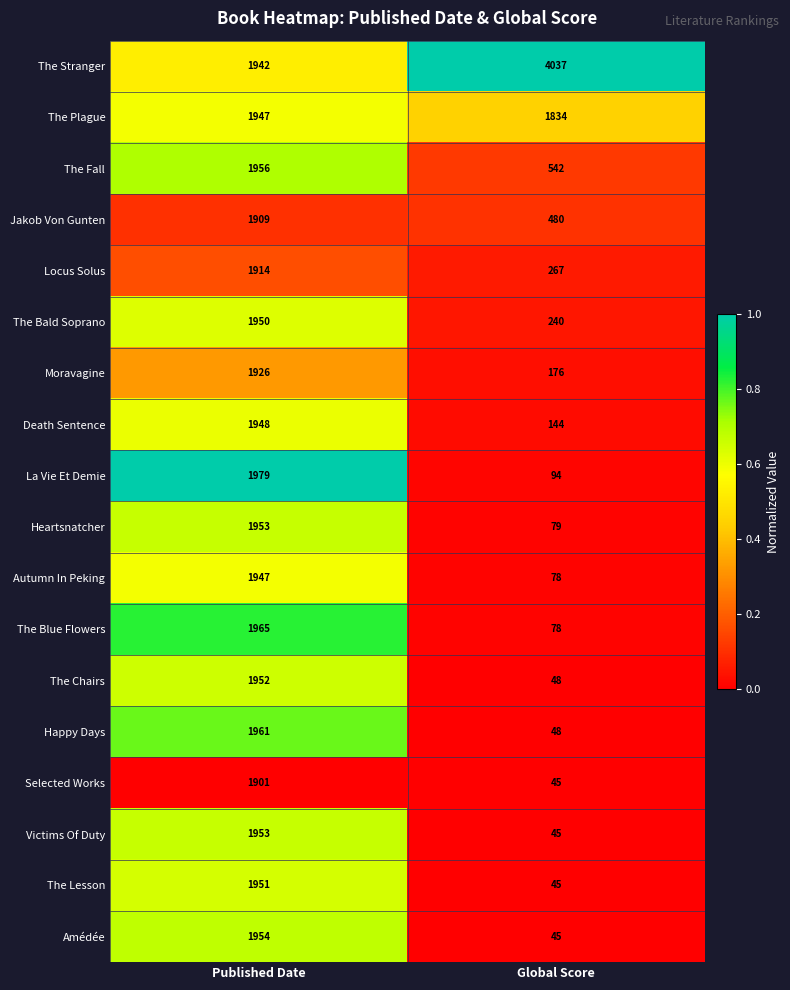

At which label does Heartsnatcher reach its peak?

Published Date